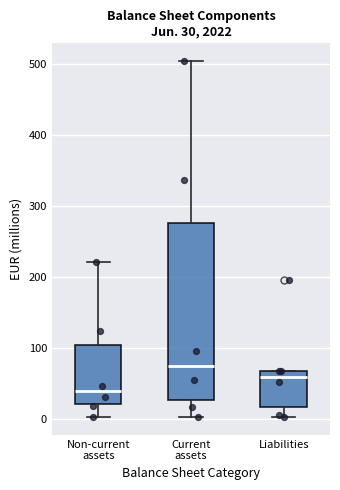

Comparing the boxes themselves (not the whiskers), which one is the tallest?

Current assets